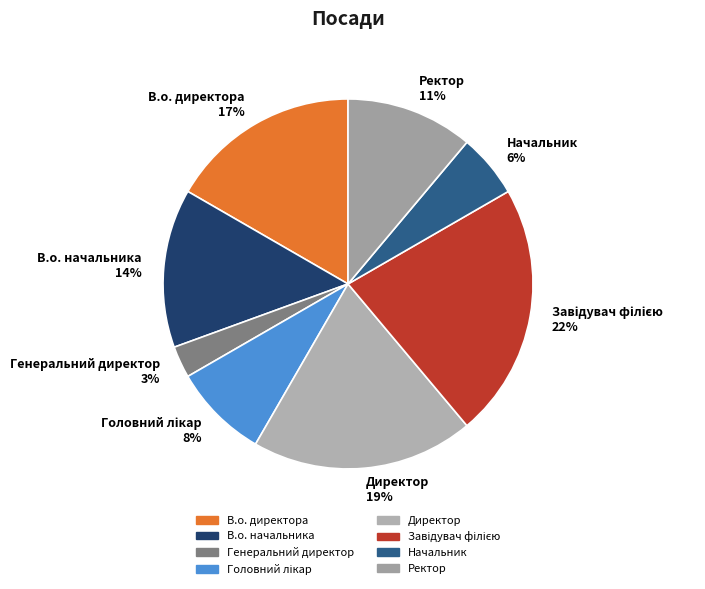

To the nearest percent, what is the average slice percentage?

12%